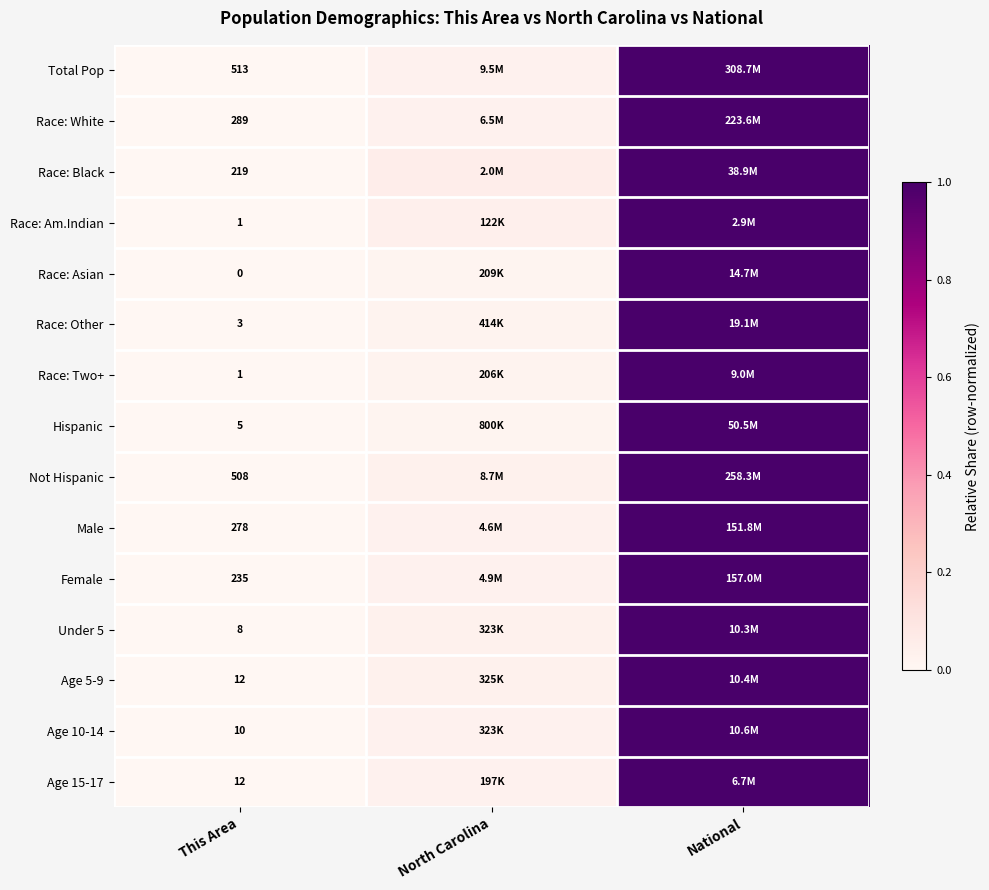

What is the difference between the maximum and minimum values in the Female series?

1.0